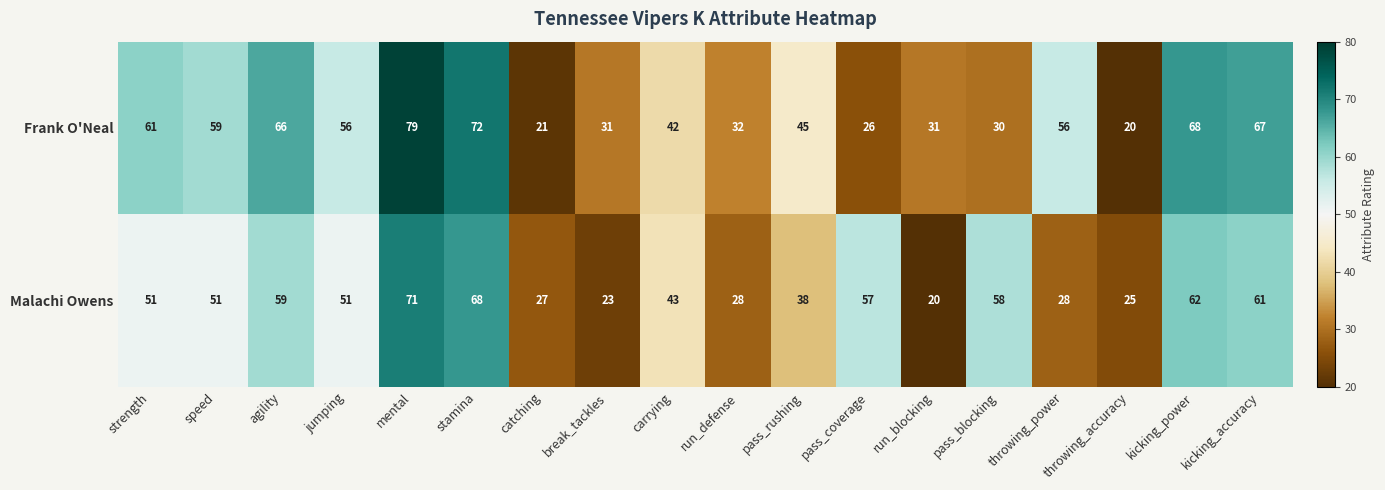

At how many categories does at least one series exceed 69?

2